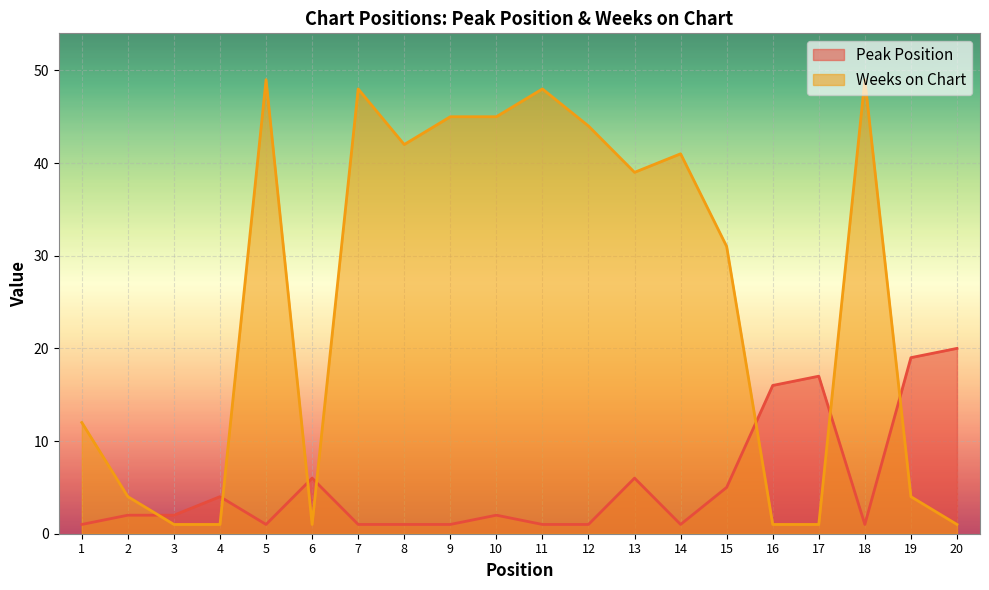

How many series are shown in this chart?

2